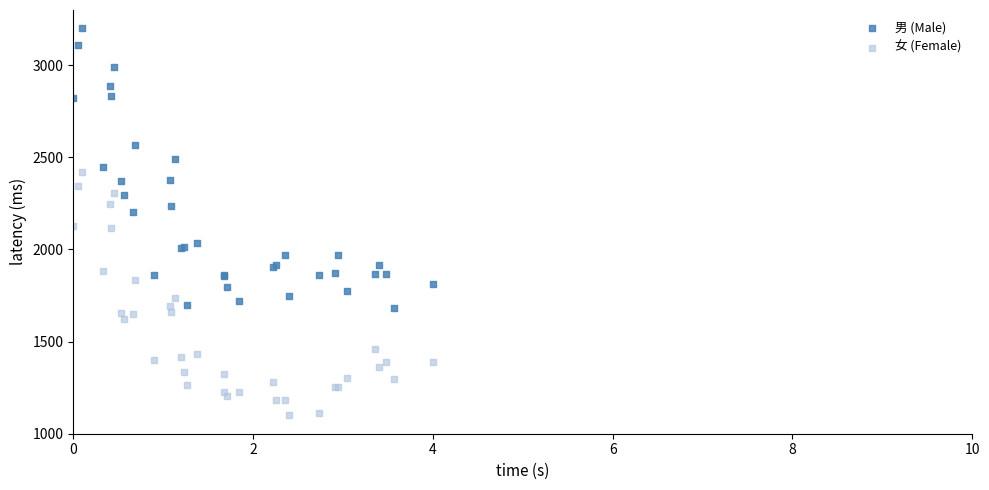

Which series reaches the minimum Y coordinate?

女 (Female)